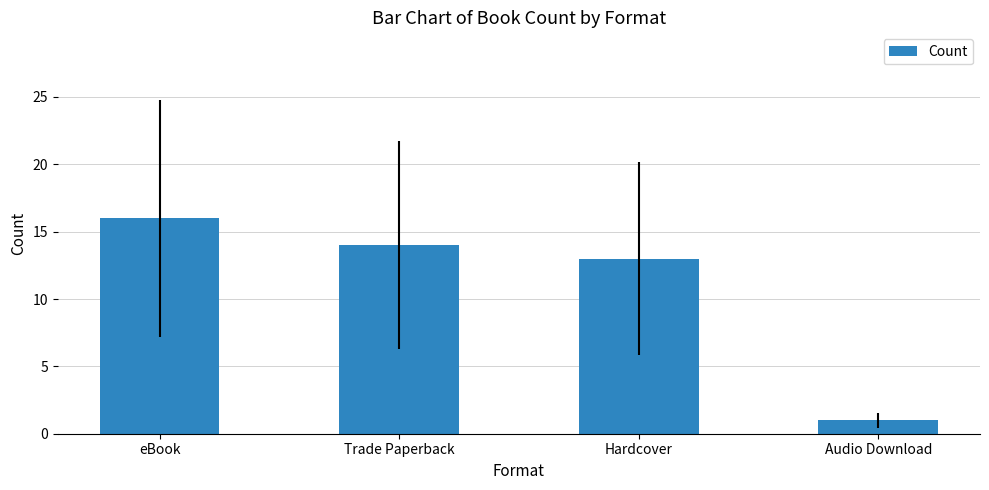

What is the ratio of the value at eBook to the value at Audio Download?

16.0